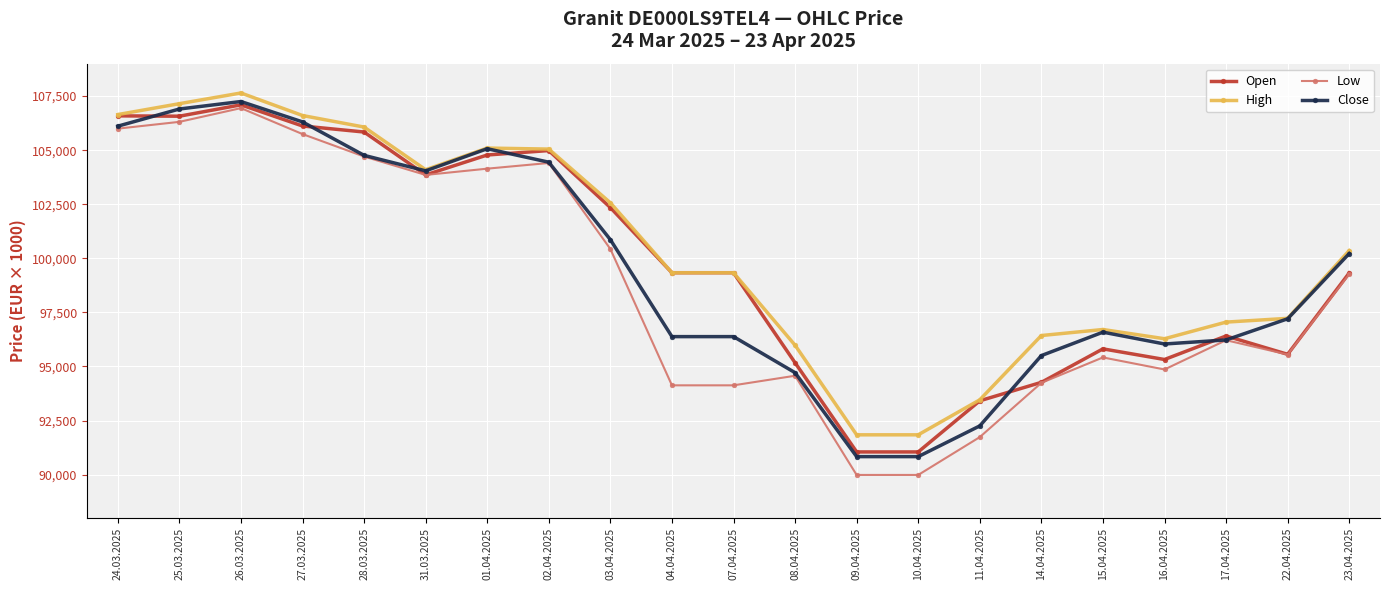

What are all the series names shown in the legend?

Open, High, Low, Close